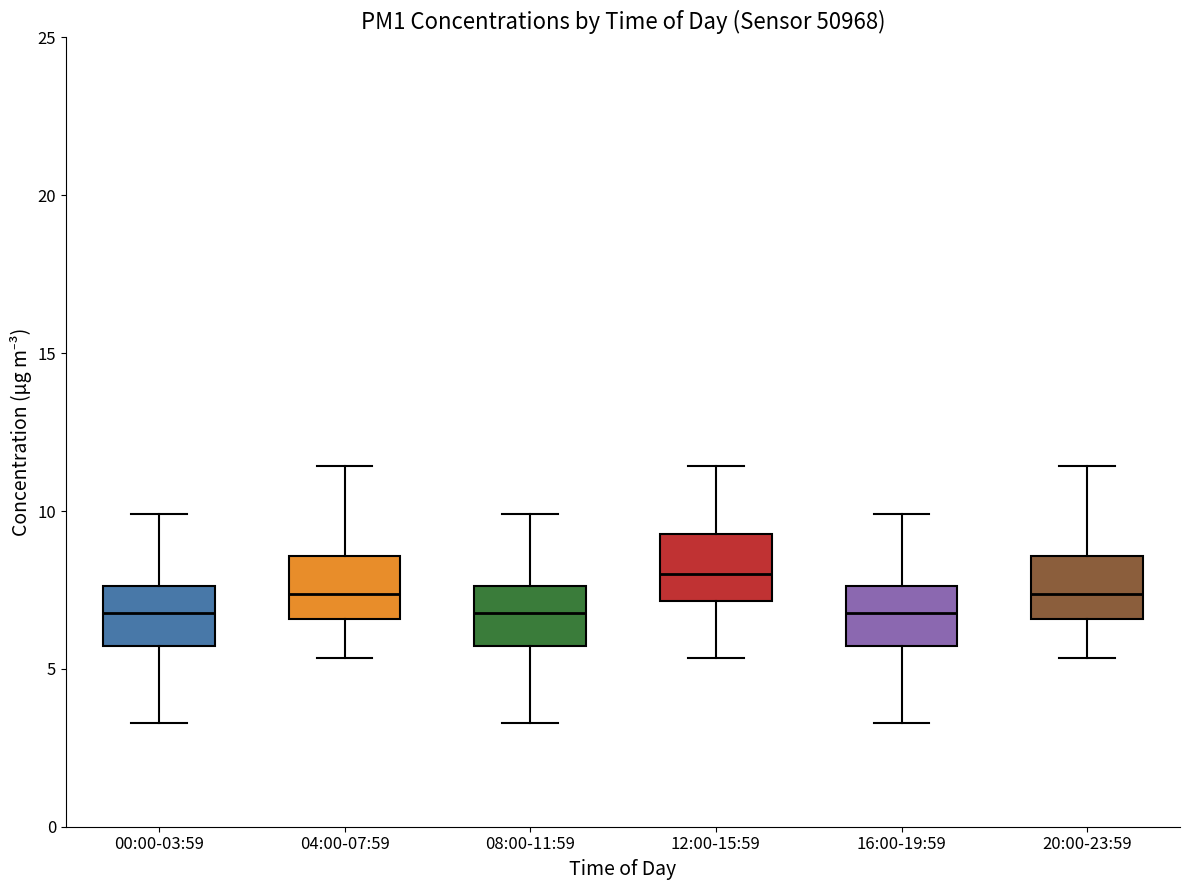

Reading left to right, read every box against the y-axis: the position of its median line, the range the box covers, and the ends of its whiskers. The values are not printed on the chart, so give them approximately, as read against the axis.

00:00-03:59: median 7.0, box 5.5 to 7.5, whiskers 3.5 to 10.0
04:00-07:59: median 7.5, box 6.5 to 8.5, whiskers 5.5 to 11.5
08:00-11:59: median 7.0, box 5.5 to 7.5, whiskers 3.5 to 10.0
12:00-15:59: median 8.0, box 7.0 to 9.5, whiskers 5.5 to 11.5
16:00-19:59: median 7.0, box 5.5 to 7.5, whiskers 3.5 to 10.0
20:00-23:59: median 7.5, box 6.5 to 8.5, whiskers 5.5 to 11.5